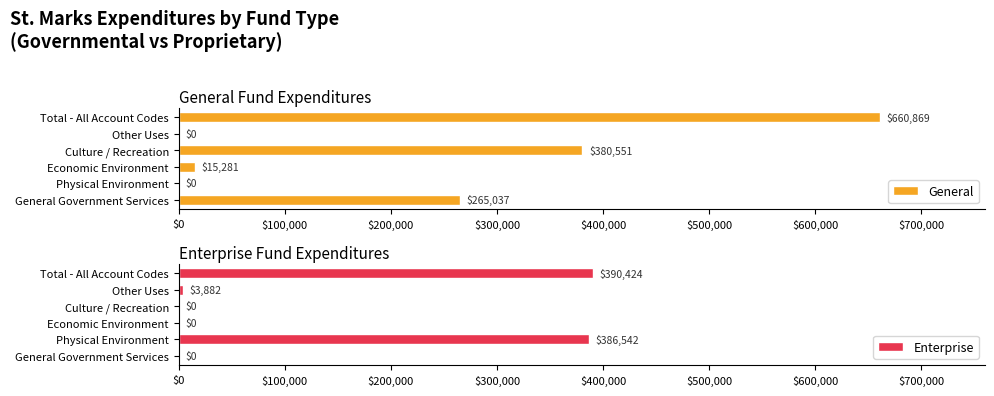

The value of General at Economic Environment is 15281. True or false?

True